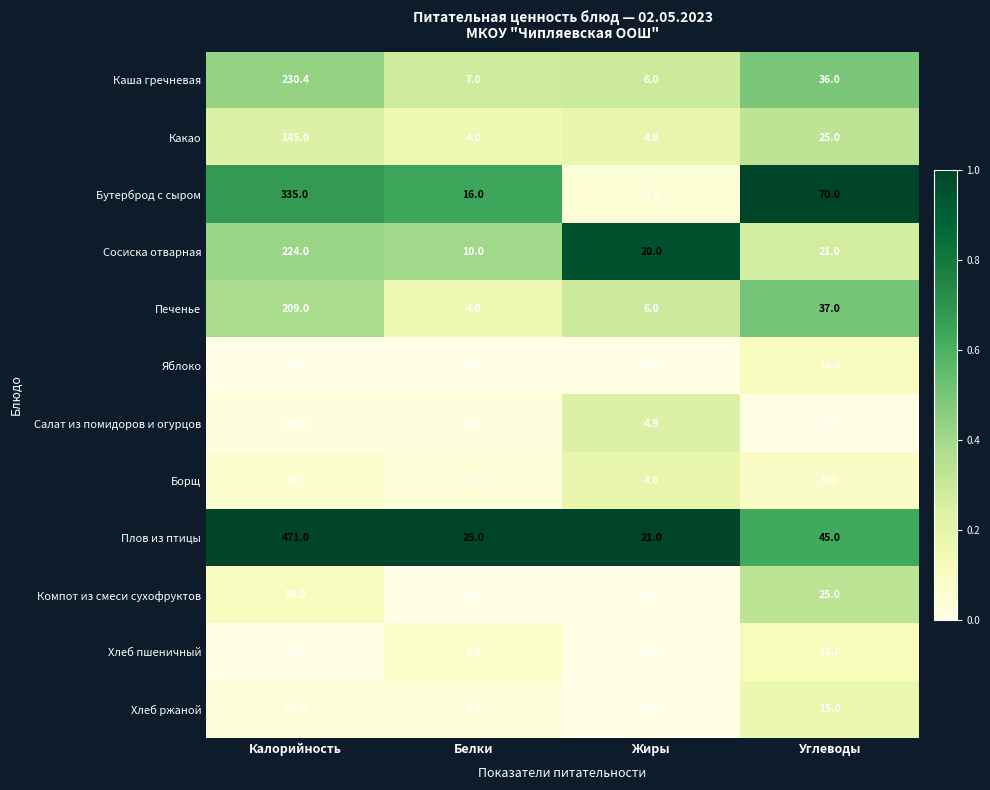

What is the approximate value of Борщ at Белки?

1.0